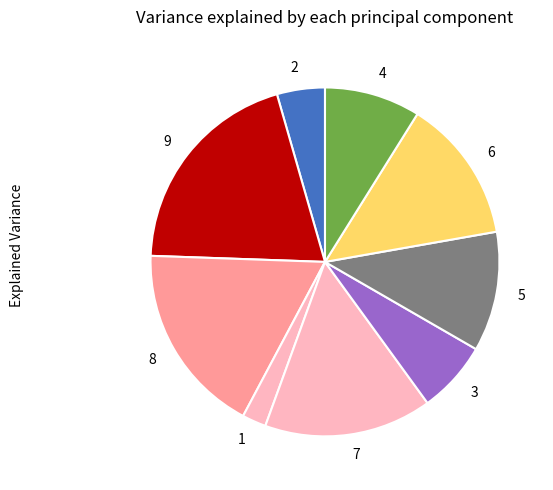

Is there any slice that represents more than half of the pie?

No